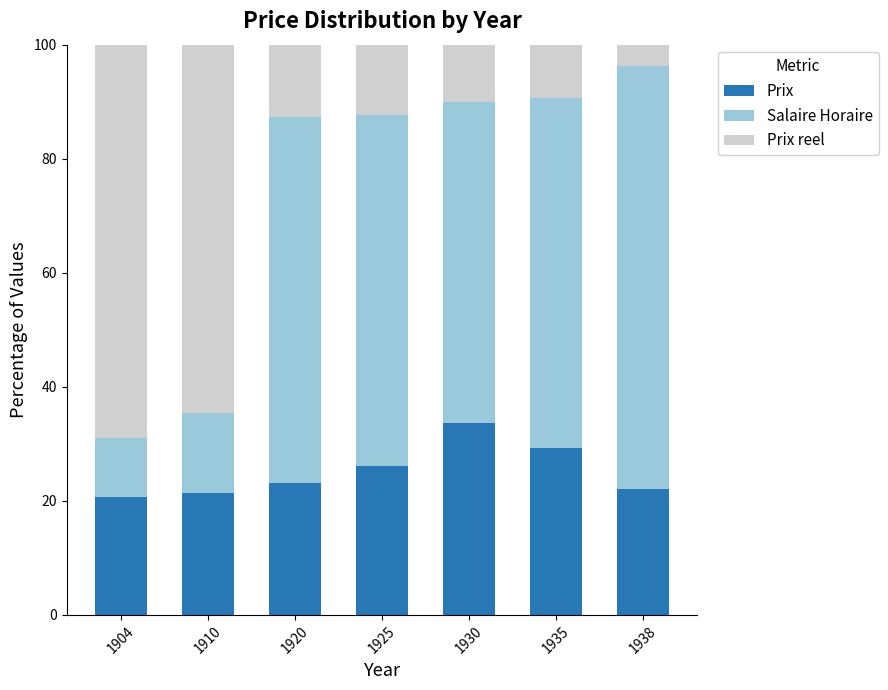

What is the minimum value for Prix?

20.7